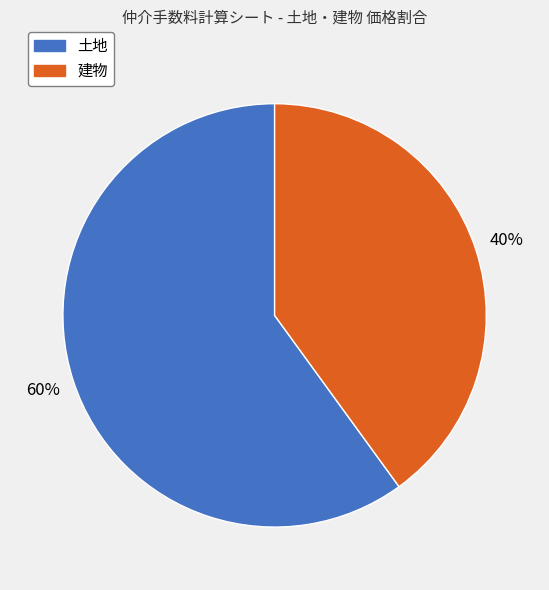

Rank the categories by value from highest to lowest.

土地, 建物